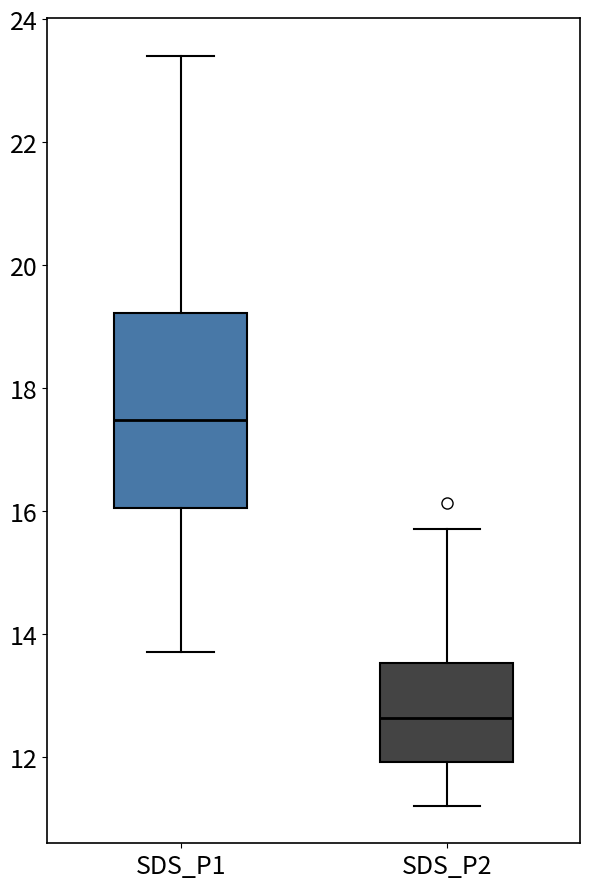

Where is the lower edge of the box for SDS_P2 on the y-axis? The values are not printed on the chart, so give them approximately, as read against the axis.

12.0